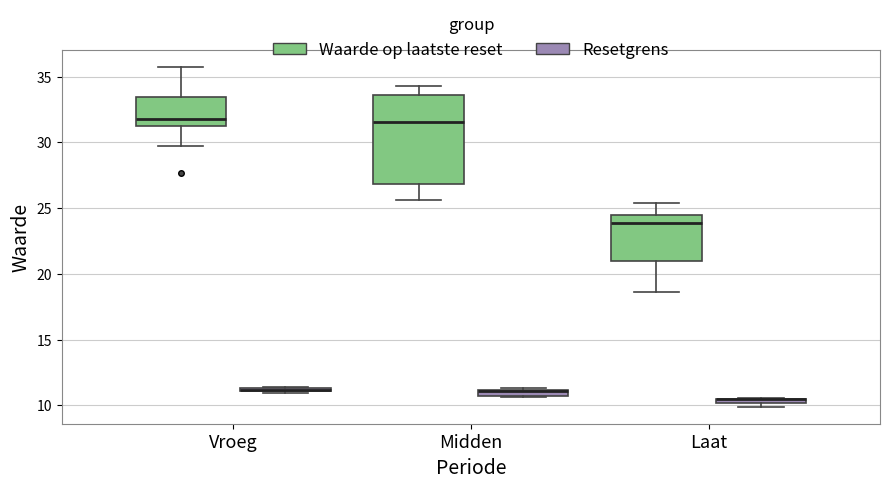

Comparing the boxes themselves (not the whiskers), which one is the tallest?

Midden (Waarde op laatste reset)